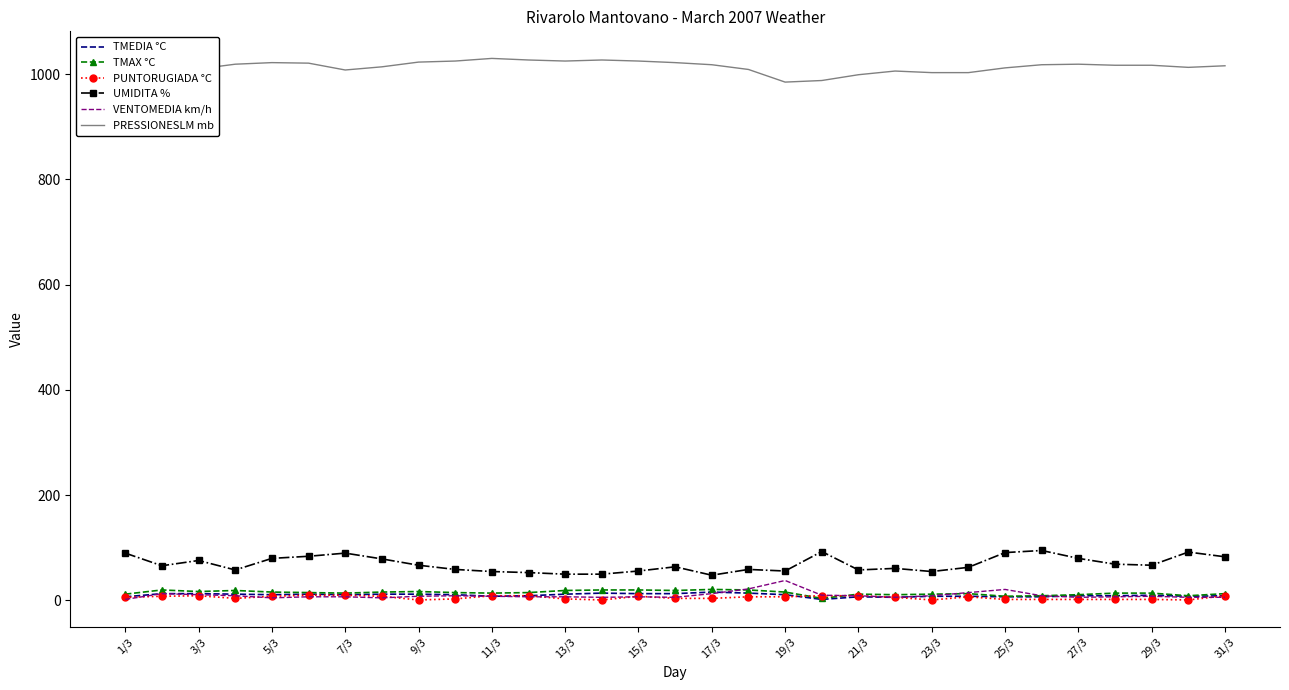

True or false: TMAX °C and TMEDIA °C intersect in this chart.

False